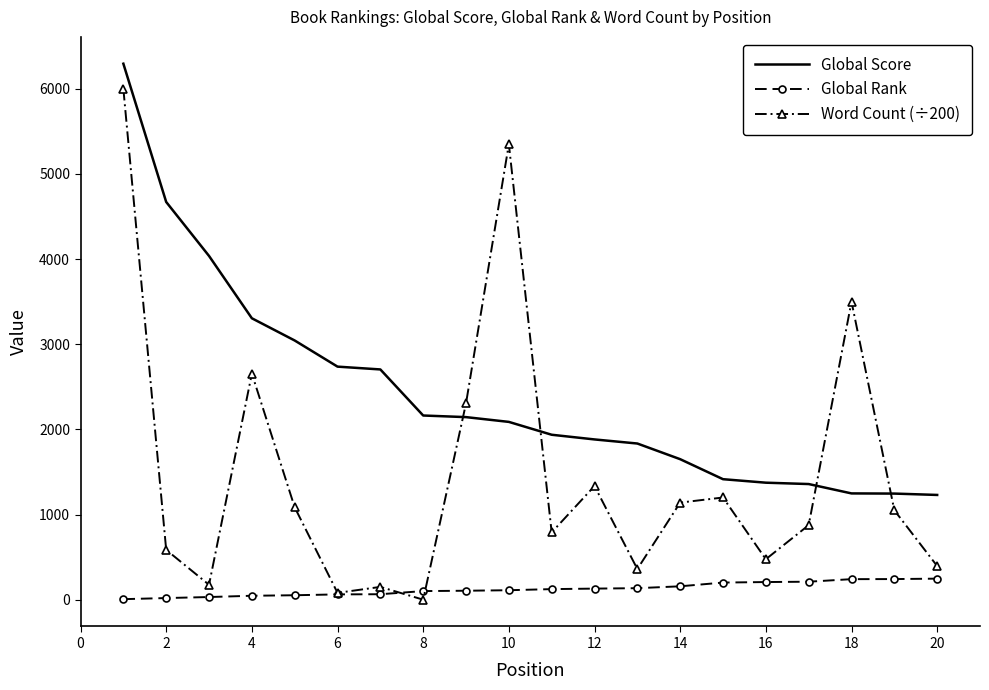

Which series has the largest range (max minus min)?

Word Count (÷200)